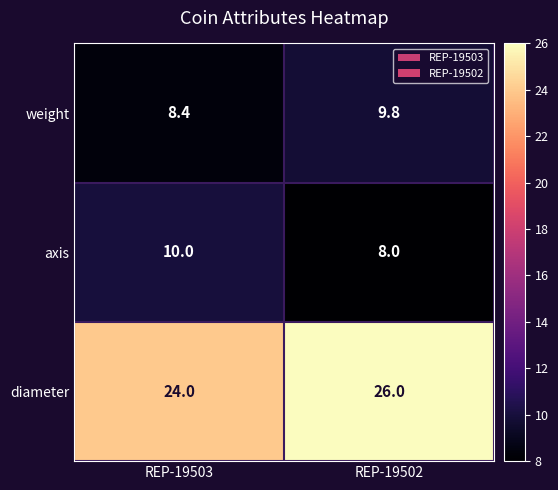

What is the difference between the diameter values at REP-19503 and REP-19502?

2.0